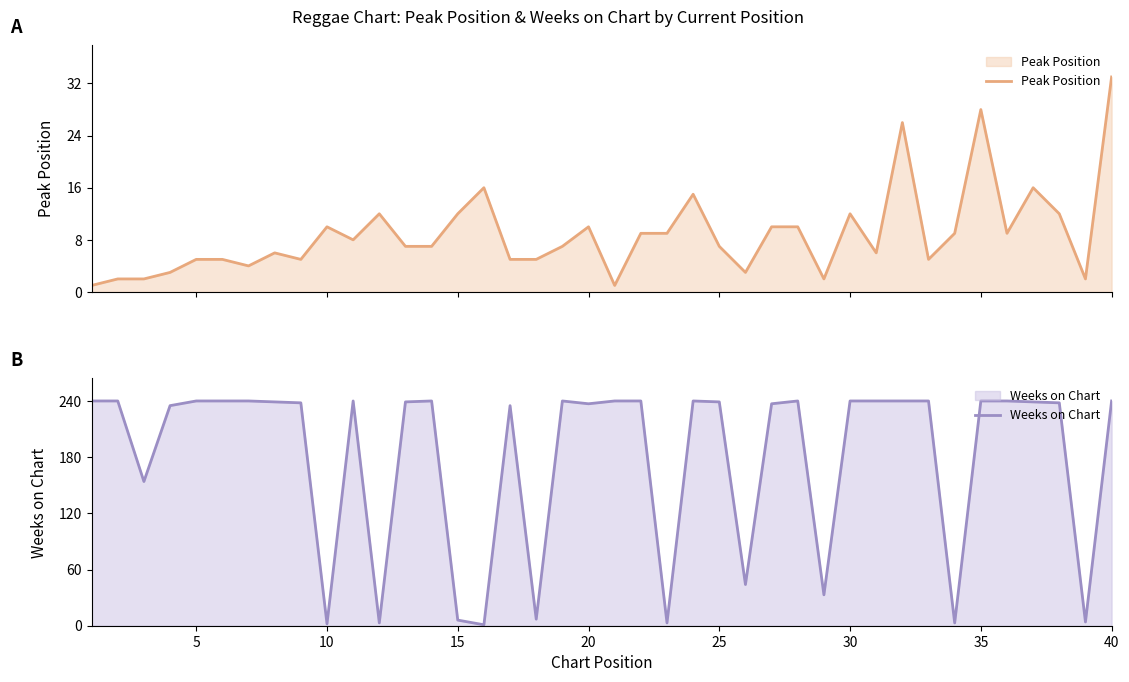

True or false: Peak Position and Weeks on Chart cross at least once.

True